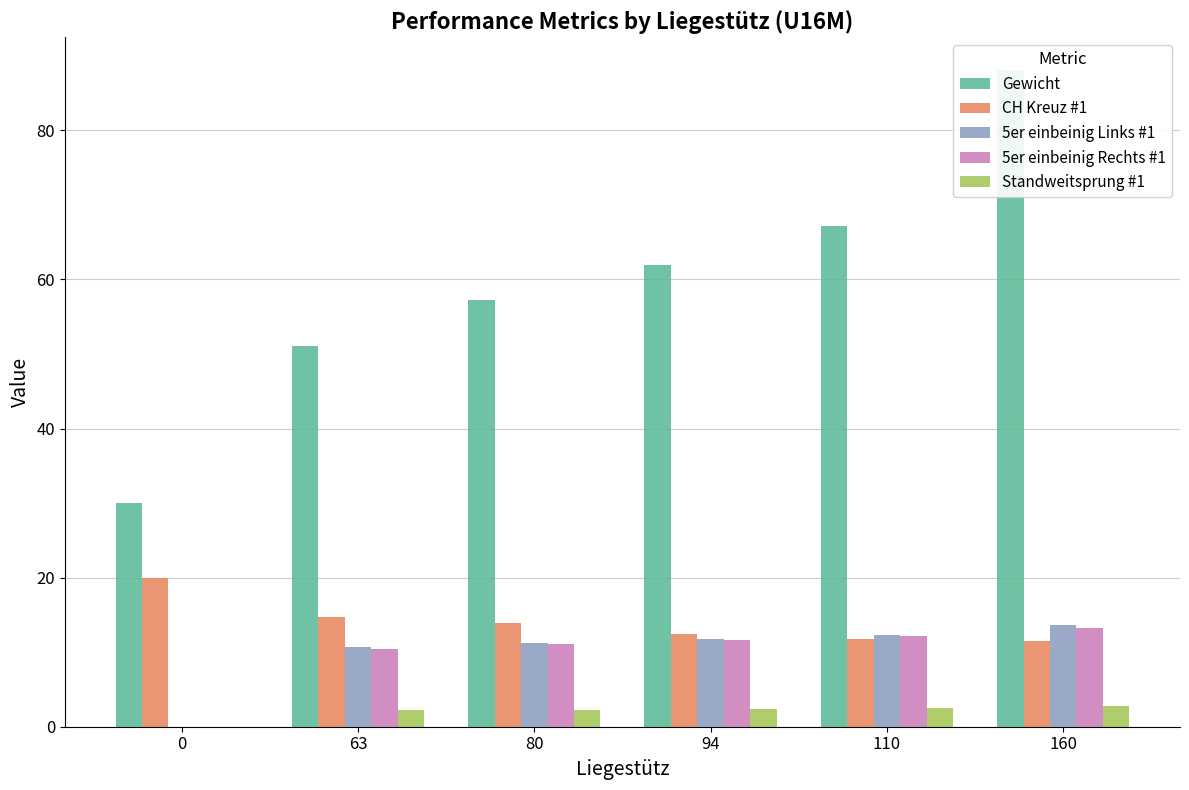

Reading left to right, transcribe all the data shown in this chart.

Gewicht: 0=30.0	63=51.1	80=57.3	94=62.0	110=67.2	160=88.1
CH Kreuz #1: 0=20.0	63=14.7	80=13.8	94=12.5	110=11.8	160=11.5
5er einbeinig Links #1: 0=0.0	63=10.6	80=11.3	94=11.8	110=12.3	160=13.6
5er einbeinig Rechts #1: 0=0.0	63=10.4	80=11.1	94=11.6	110=12.2	160=13.2
Standweitsprung #1: 0=0.0	63=2.2	80=2.3	94=2.4	110=2.5	160=2.7